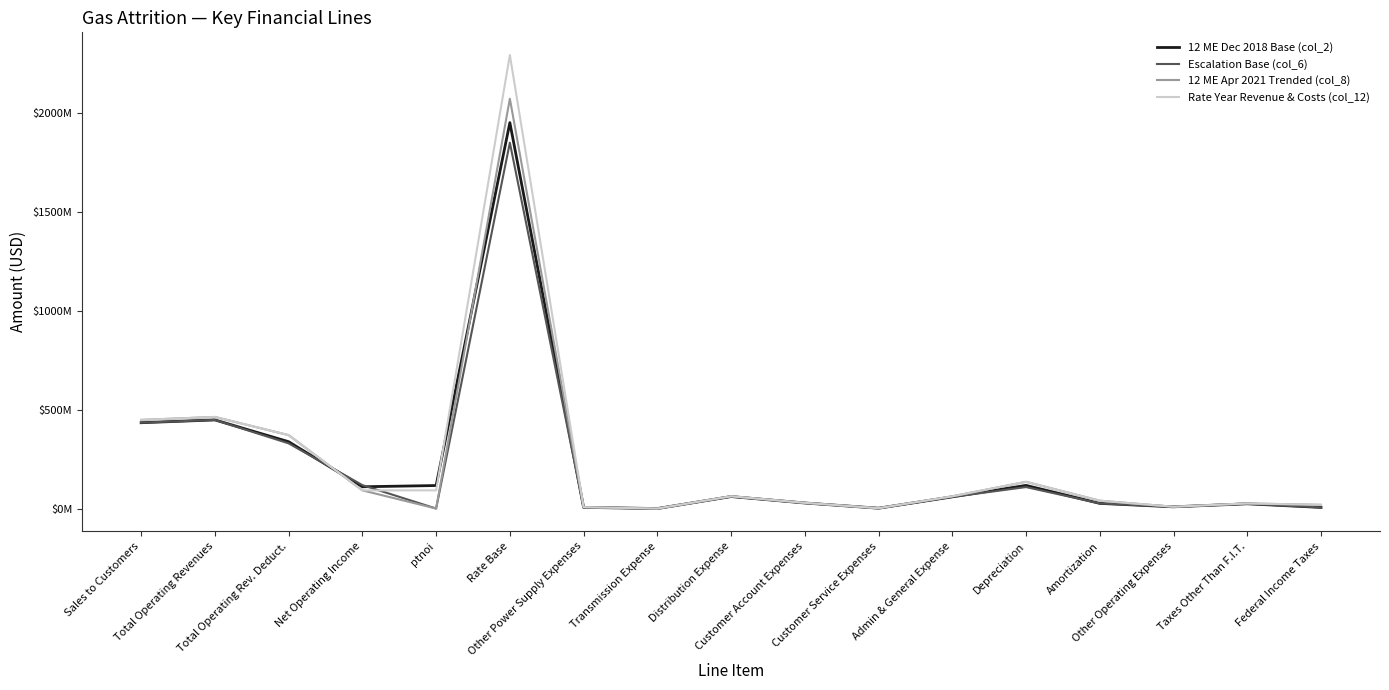

What is the sum of all 12 ME Apr 2021 Trended (col_8) values?

3836919012.5